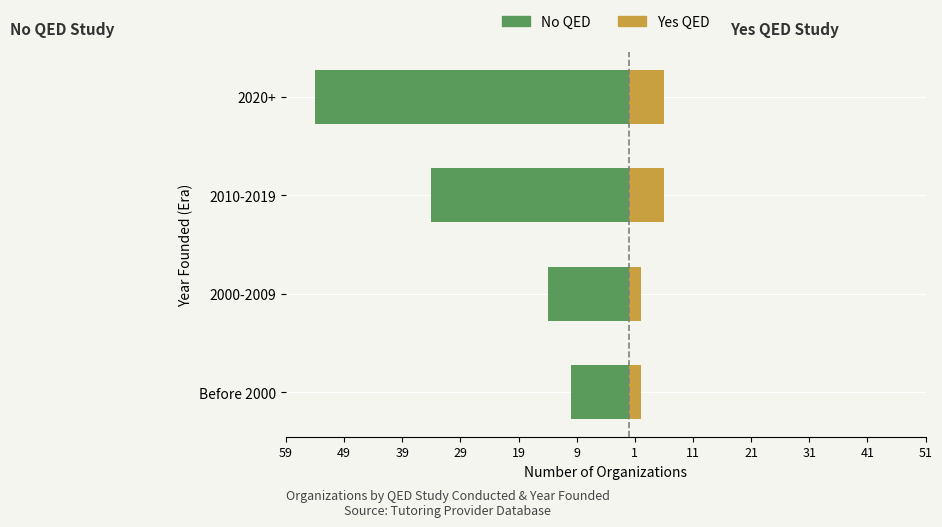

The Yes QED series shows 1 at 2000-2009. True or false?

False